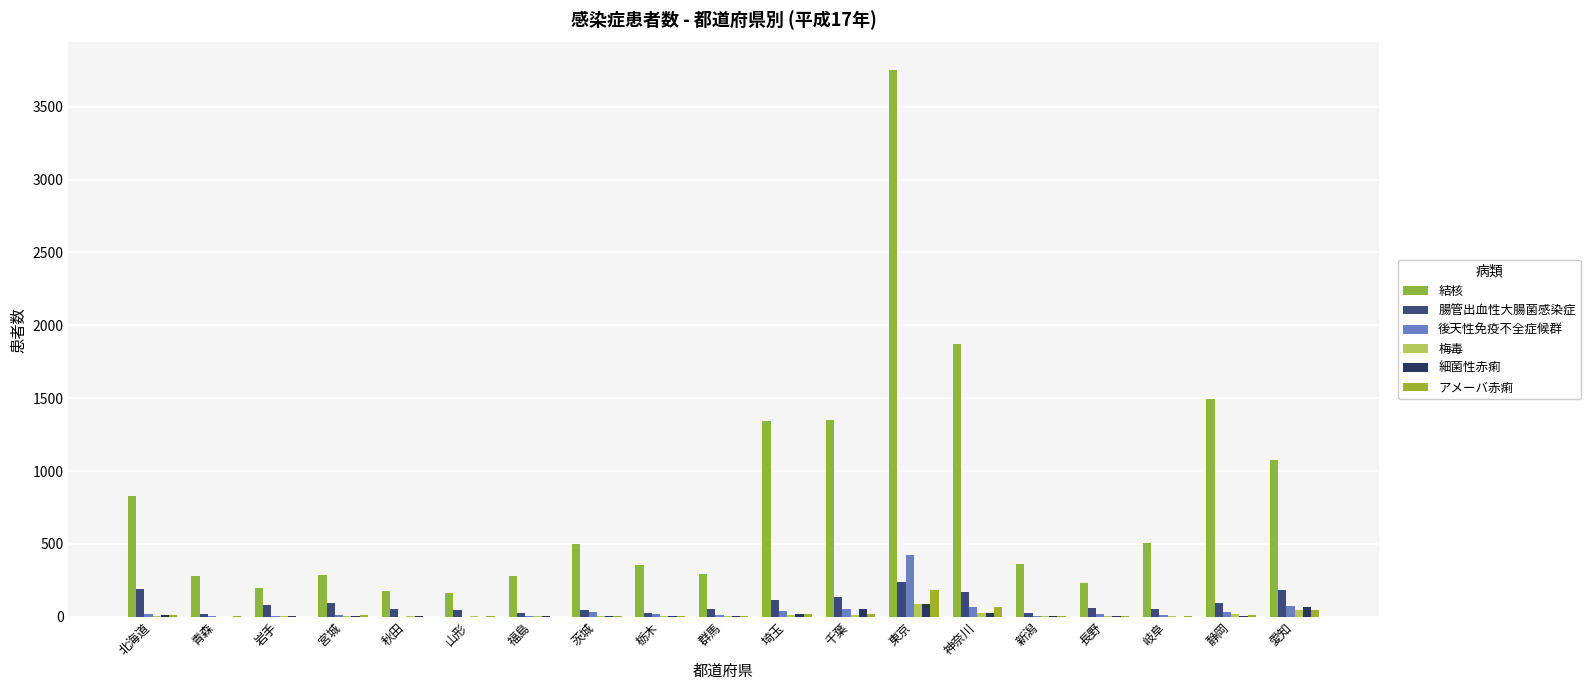

The アメーバ赤痢 series shows 1 at 福島. True or false?

False